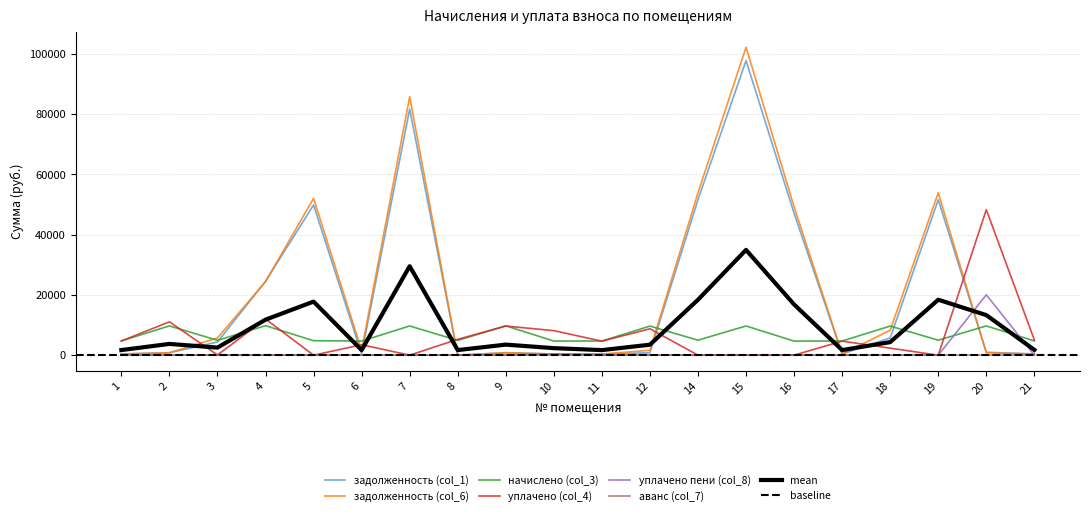

What is the value of the задолженность (col_1) point at the 12th from the left?

804.2